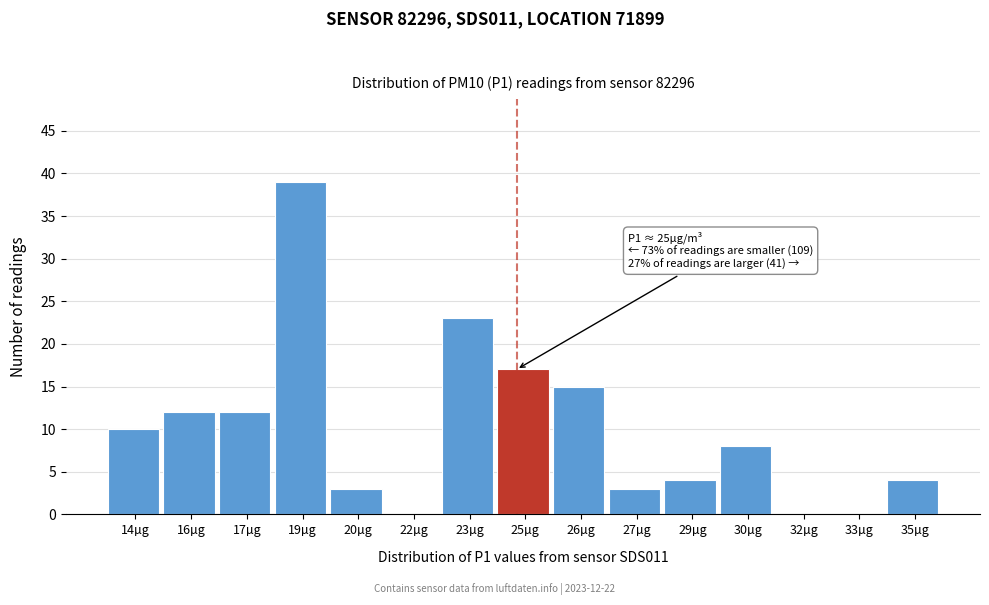

Reading left to right, list all the values displayed in this chart.

14µg=10	16µg=12	17µg=12	19µg=39	20µg=3	22µg=0	23µg=23	25µg=17	26µg=15	27µg=3	29µg=4	30µg=8	32µg=0	33µg=0	35µg=4